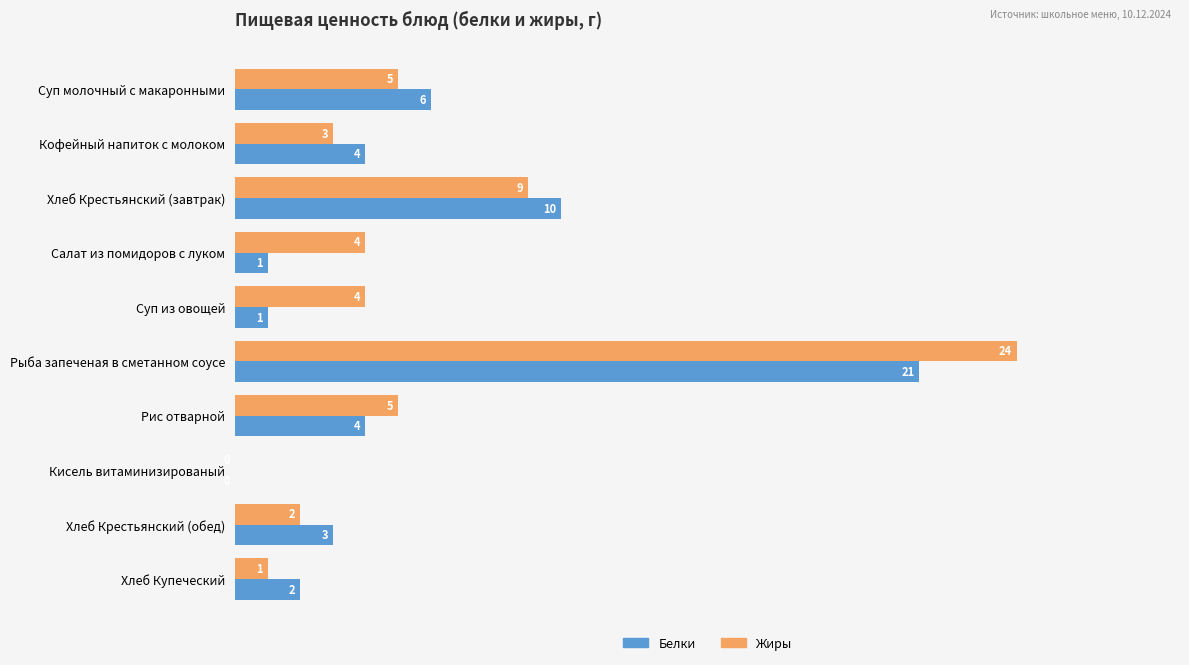

What is the highest value of the Белки series?

21